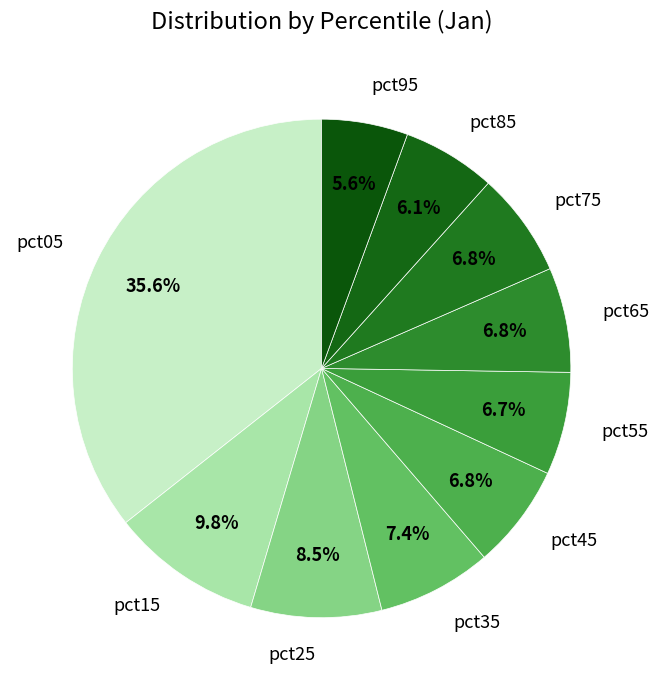

Is it true that pct55 is 7% of the pie?

True